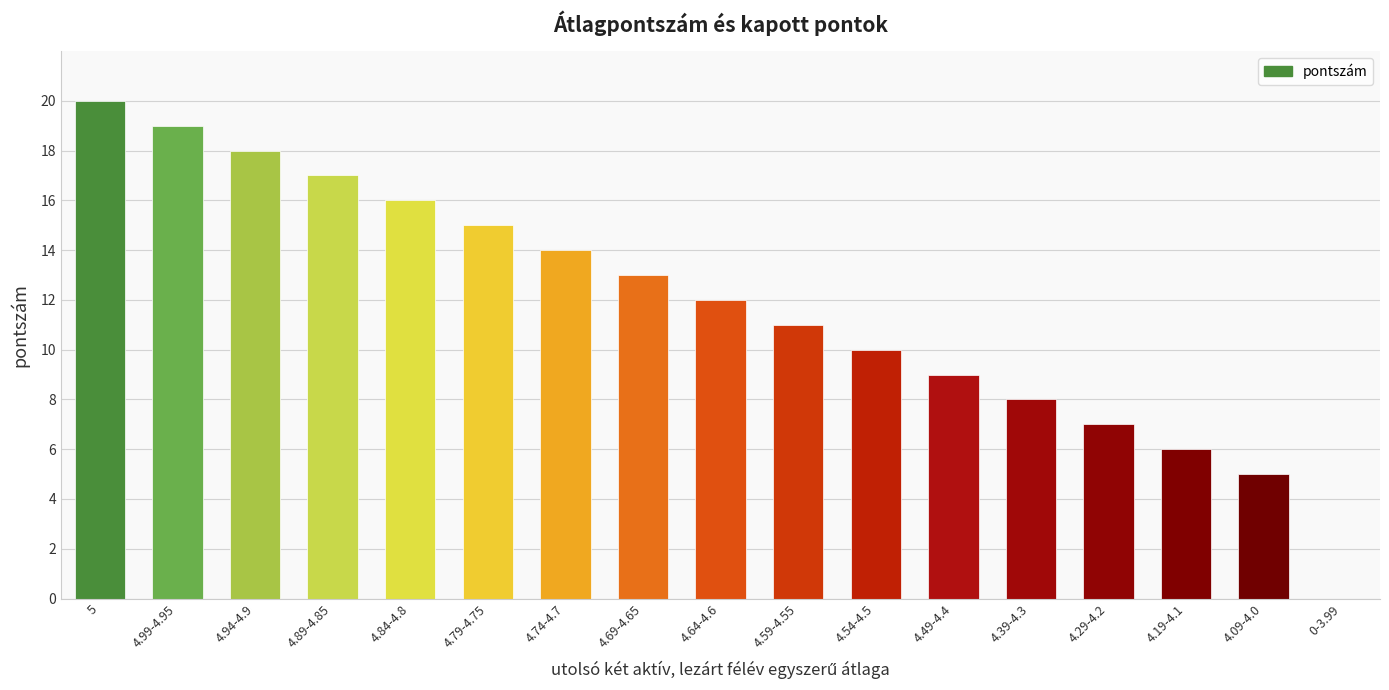

What is the sum of all values?

200